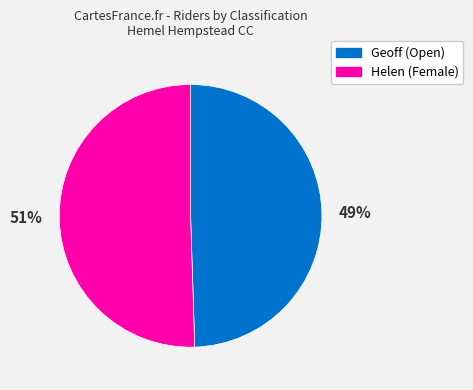

Does any single category account for the majority?

Yes